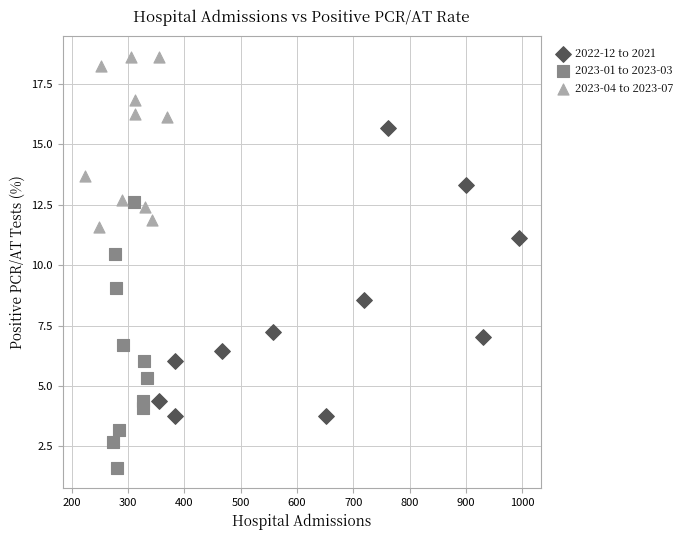

What are all the series names shown in the legend?

2022-12 to 2021, 2023-01 to 2023-03, 2023-04 to 2023-07